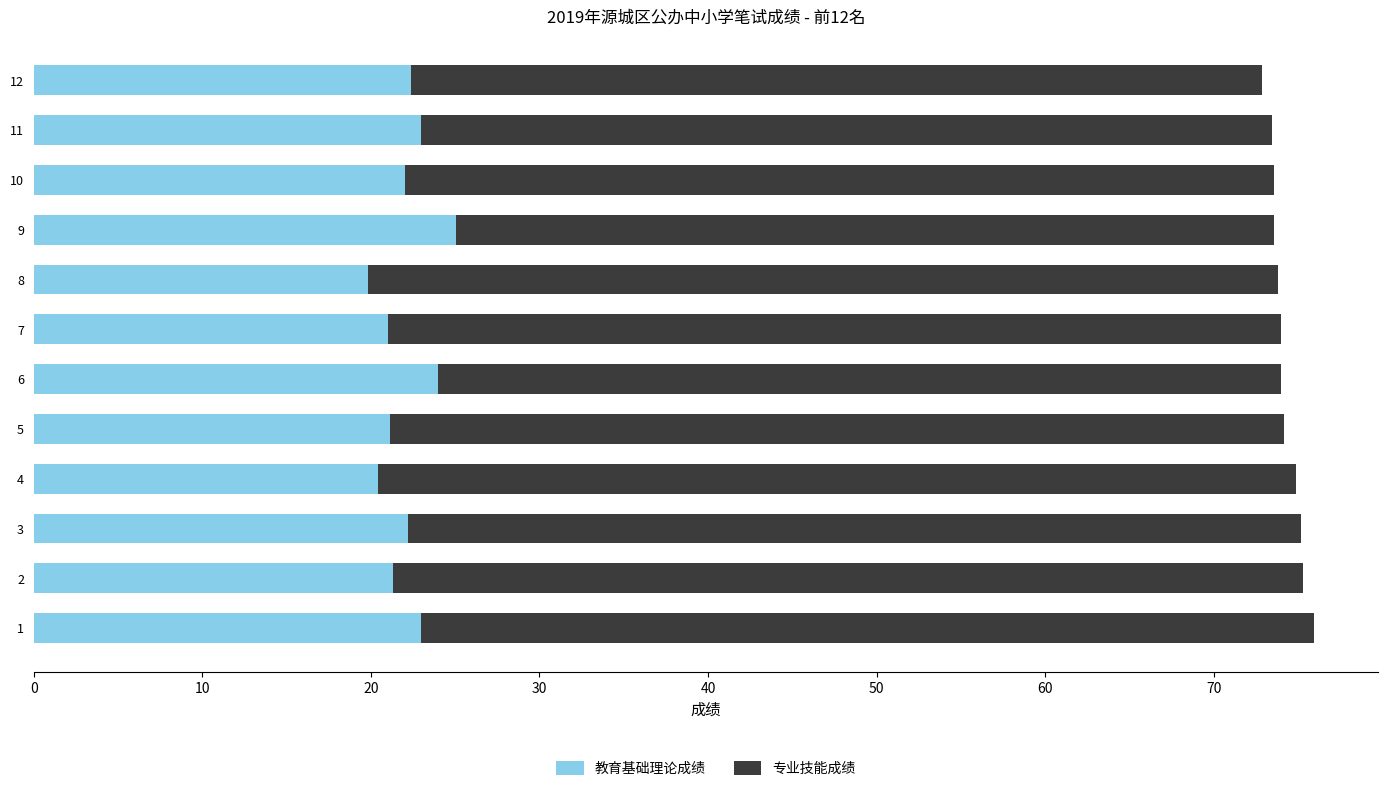

What is the lowest value of the 教育基础理论成绩 series?

19.8